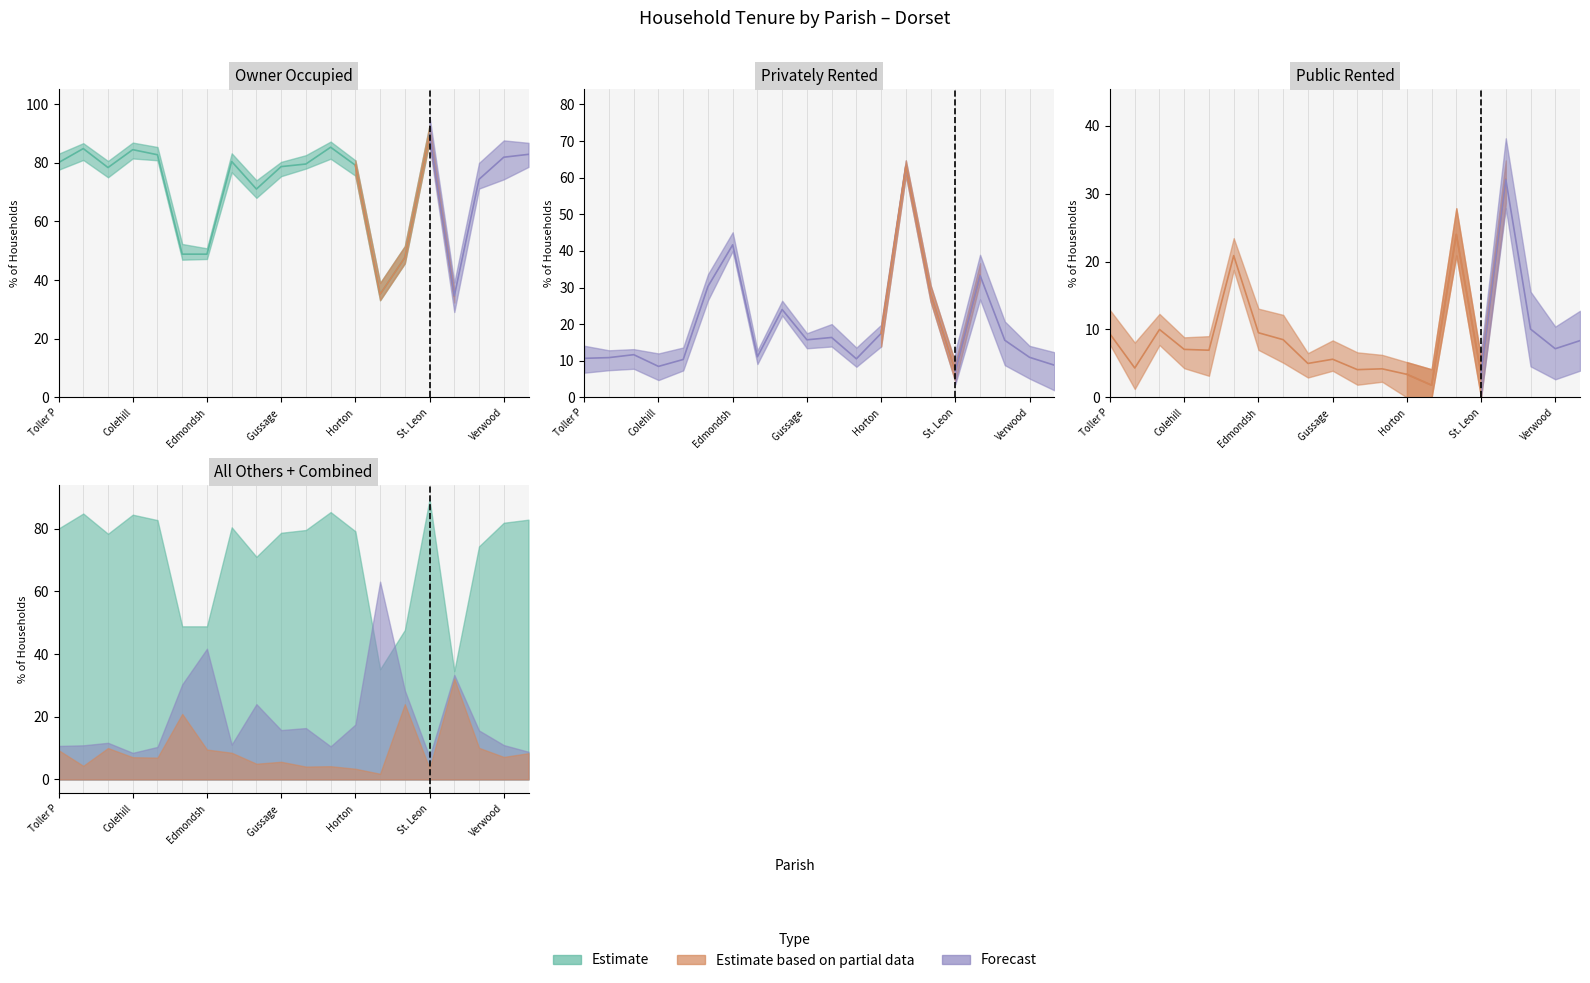

The value of % of housholds owner occupied at West Moors is 82.8. True or false?

True